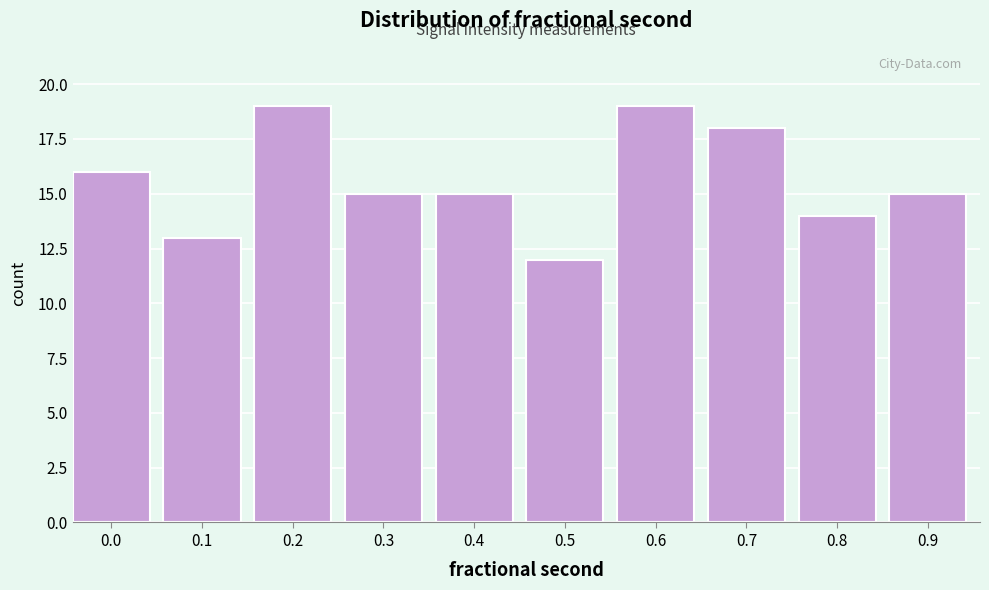

Reading left to right, transcribe all the data shown in this chart.

16	13	19	15	15	12	19	18	14	15